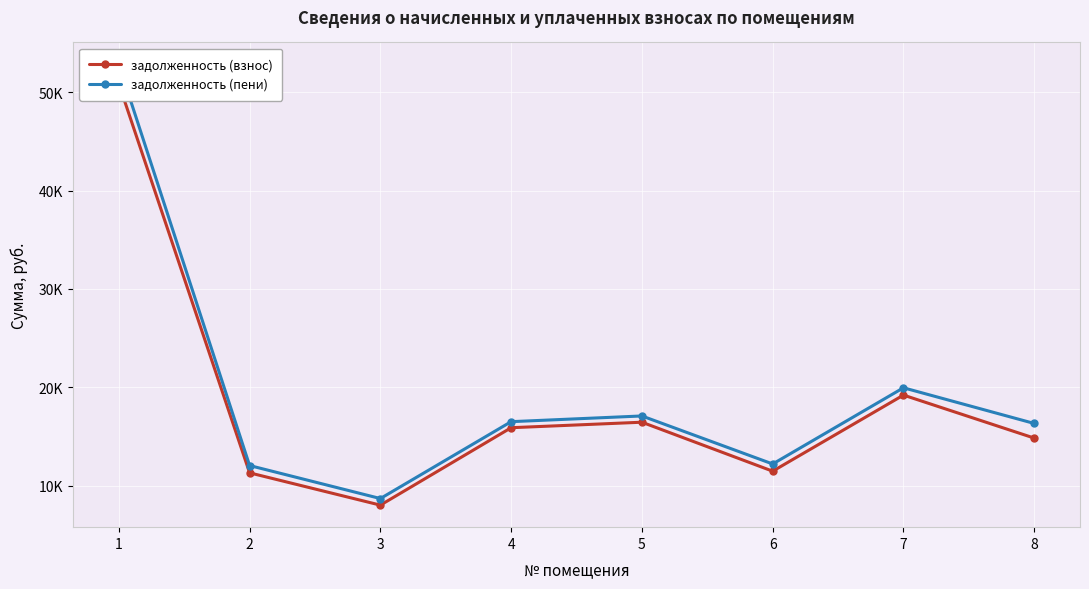

Between 7 and 8, which series saw the biggest shift?

задолженность (взнос)